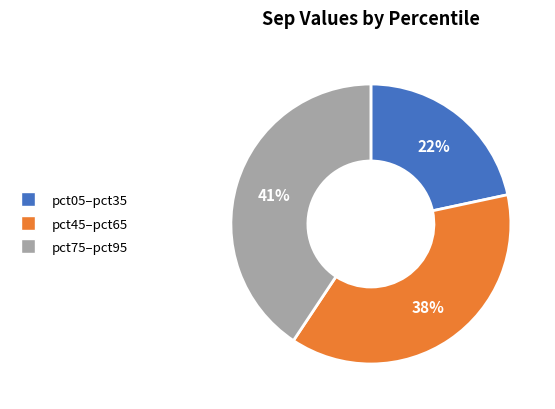

To the nearest percent, what is the average slice percentage?

33%